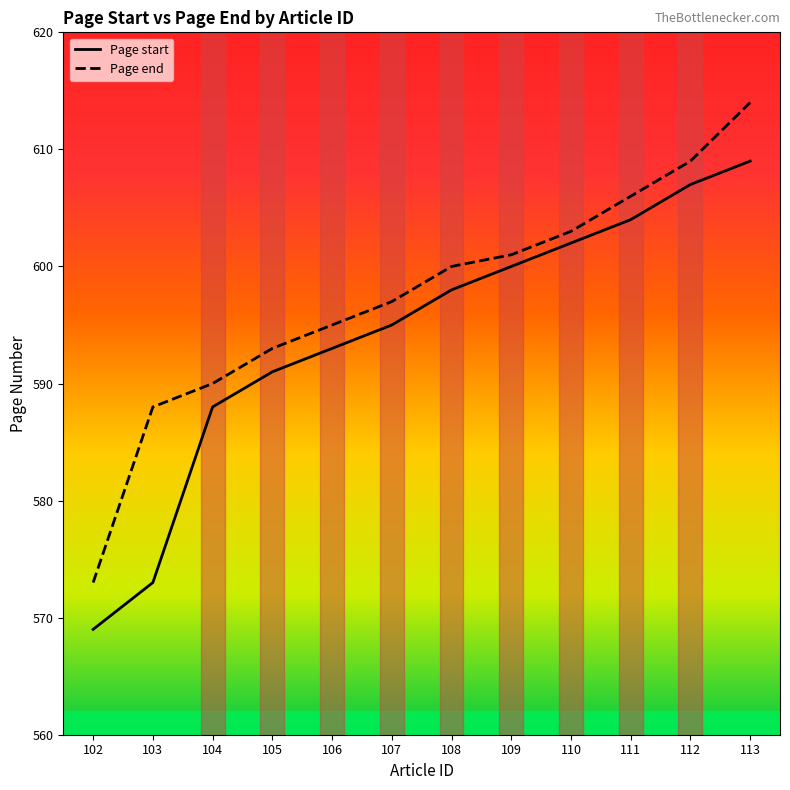

What is the total value across all series at 110?

1205